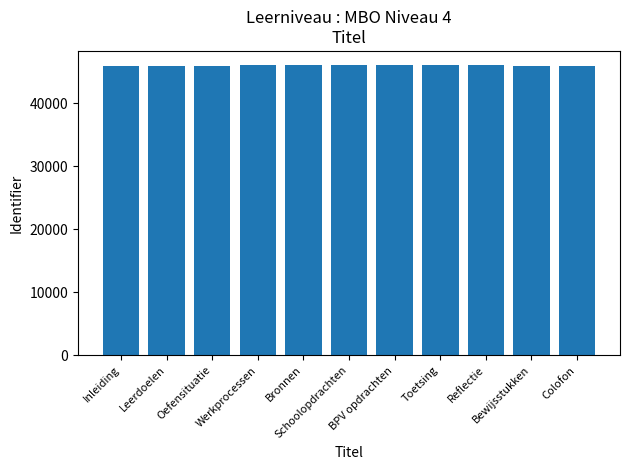

What is the difference between the maximum and minimum values?

19